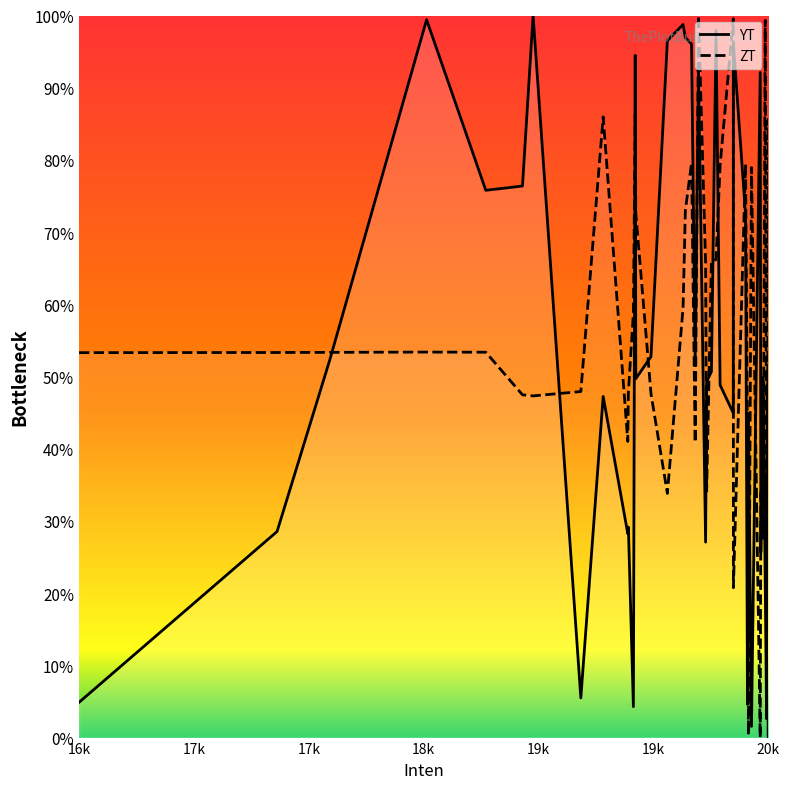

How many distinct data groups are displayed?

2